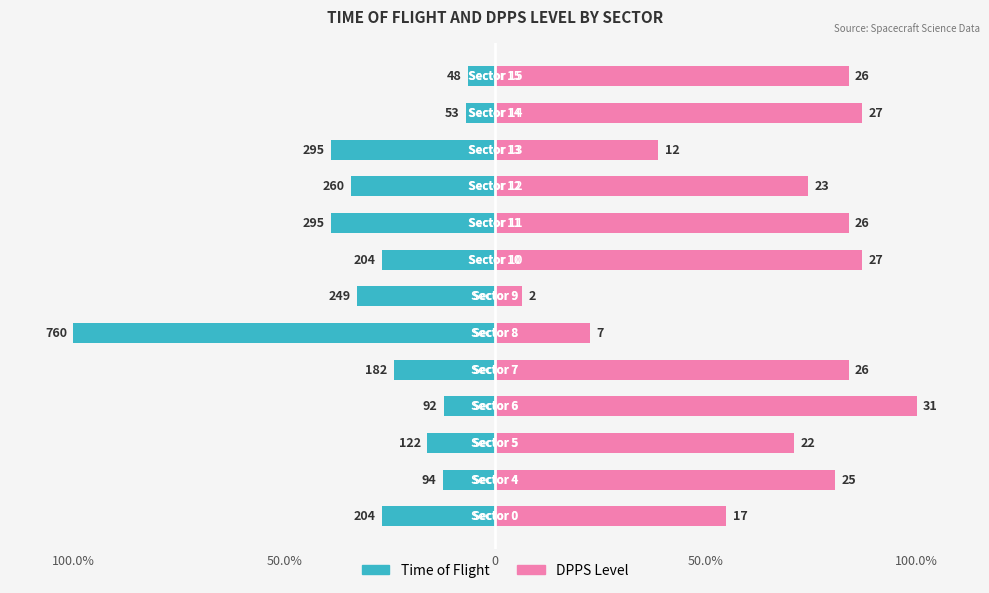

The DPPS_Level series shows 99.8 at 0. True or false?

False